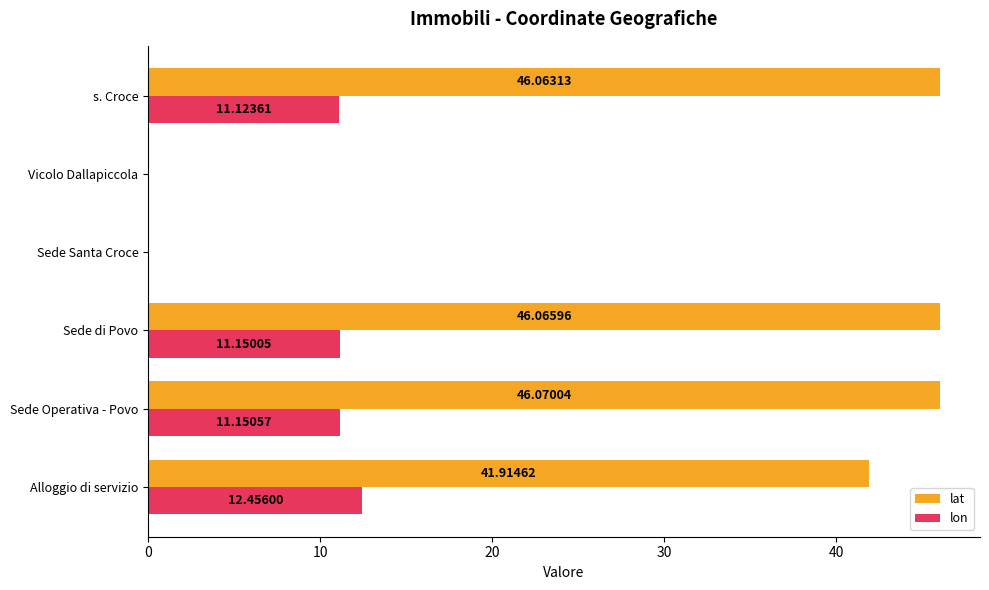

How many values in the lat series exceed 46?

3